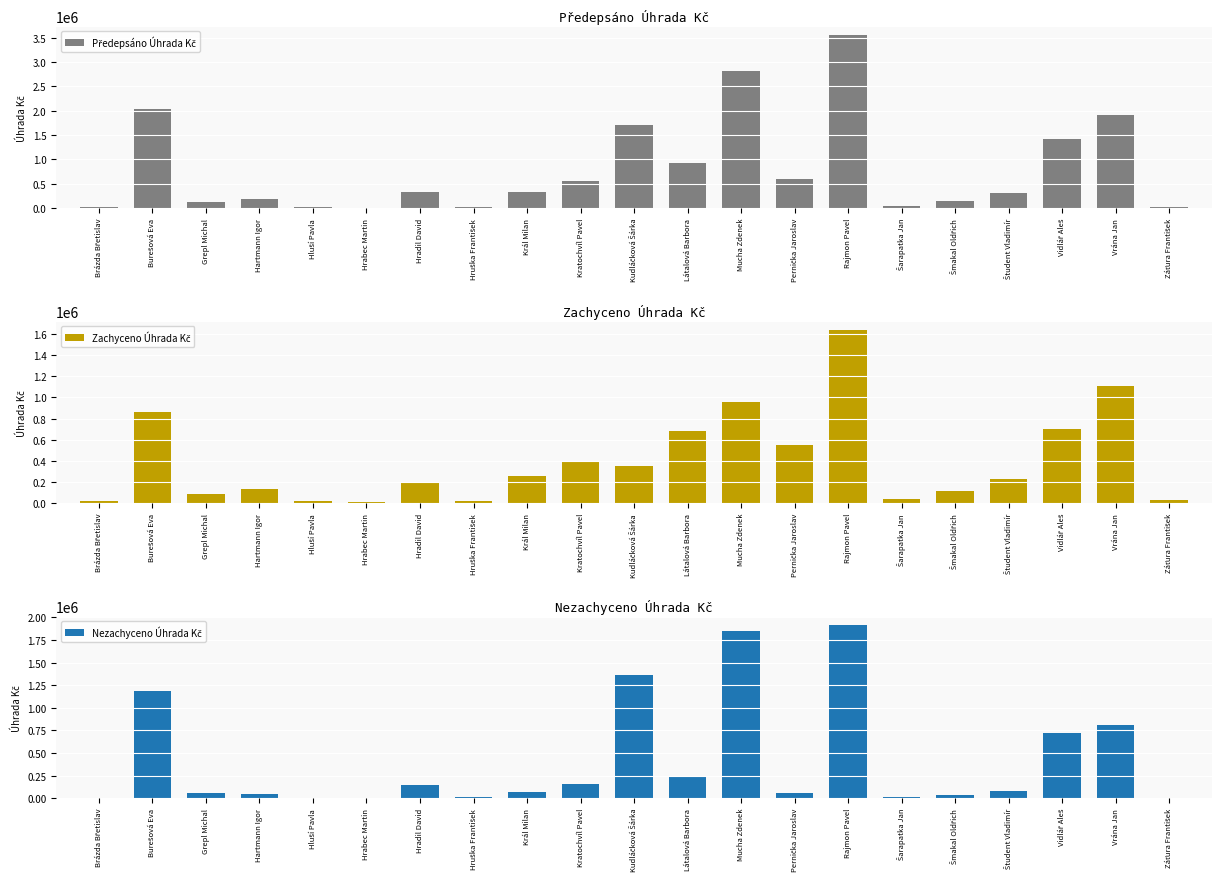

Is the value of Nezachyceno Úhrada Kč at Vidlář Aleš greater than the value of Zachyceno Úhrada Kč at Pernička Jaroslav?

Yes